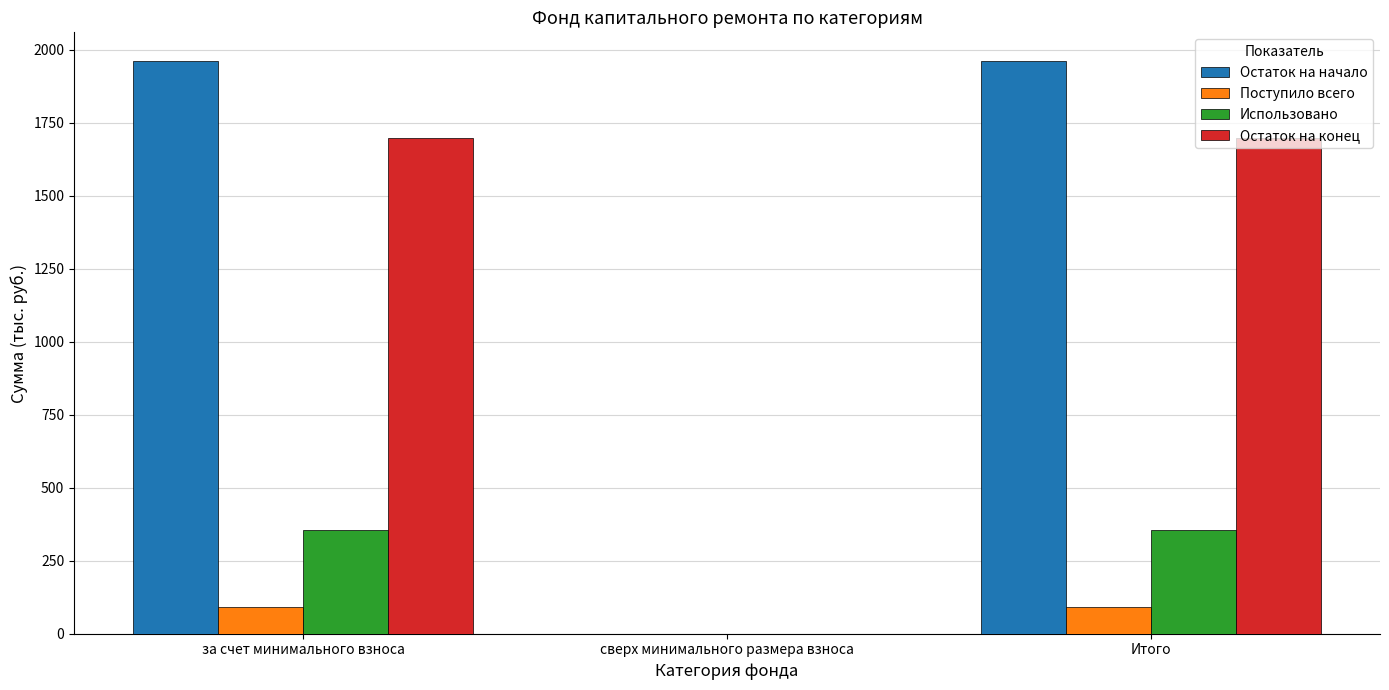

How many positive values does the Остаток на конец series have?

2